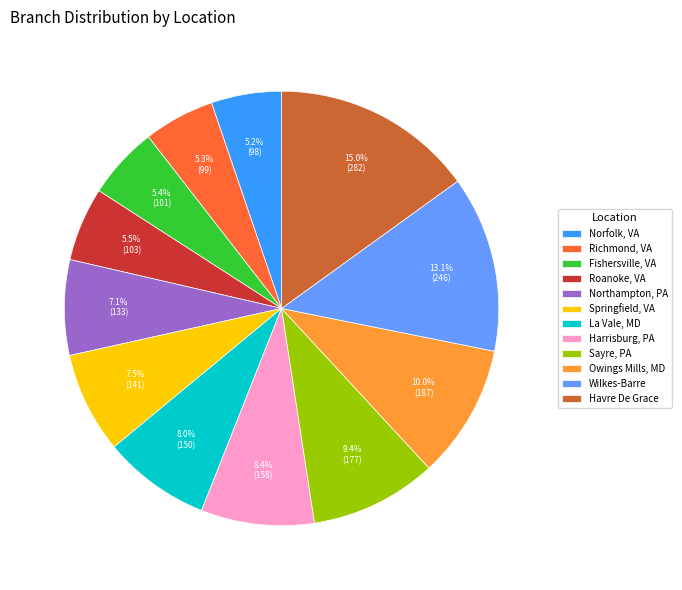

The La Vale, MD slice represents 8% of the pie. True or false?

True